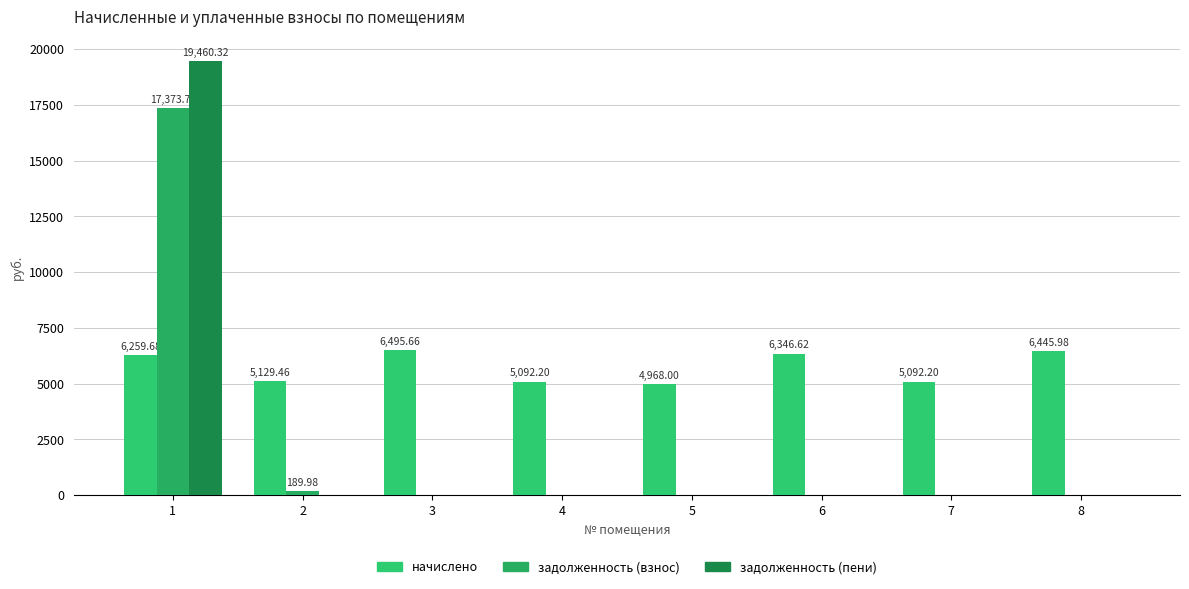

How many data points does each series have?

8